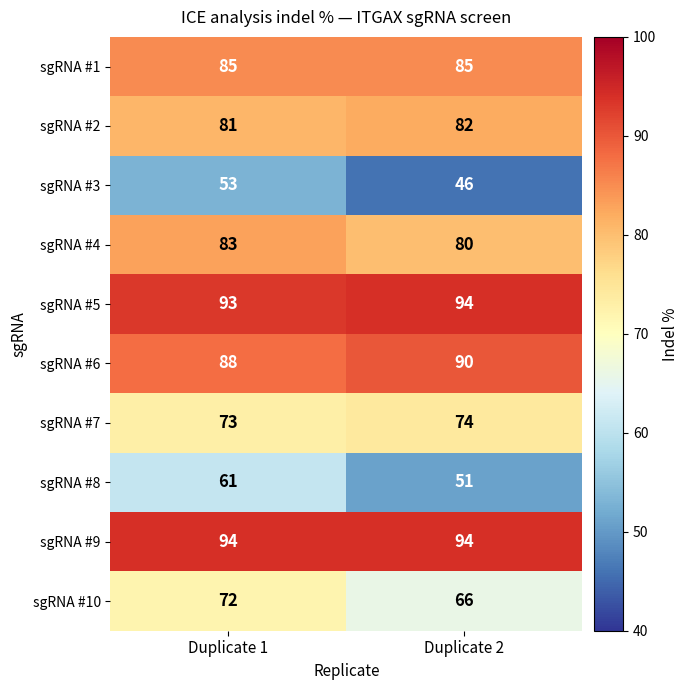

How many distinct data groups are displayed?

10